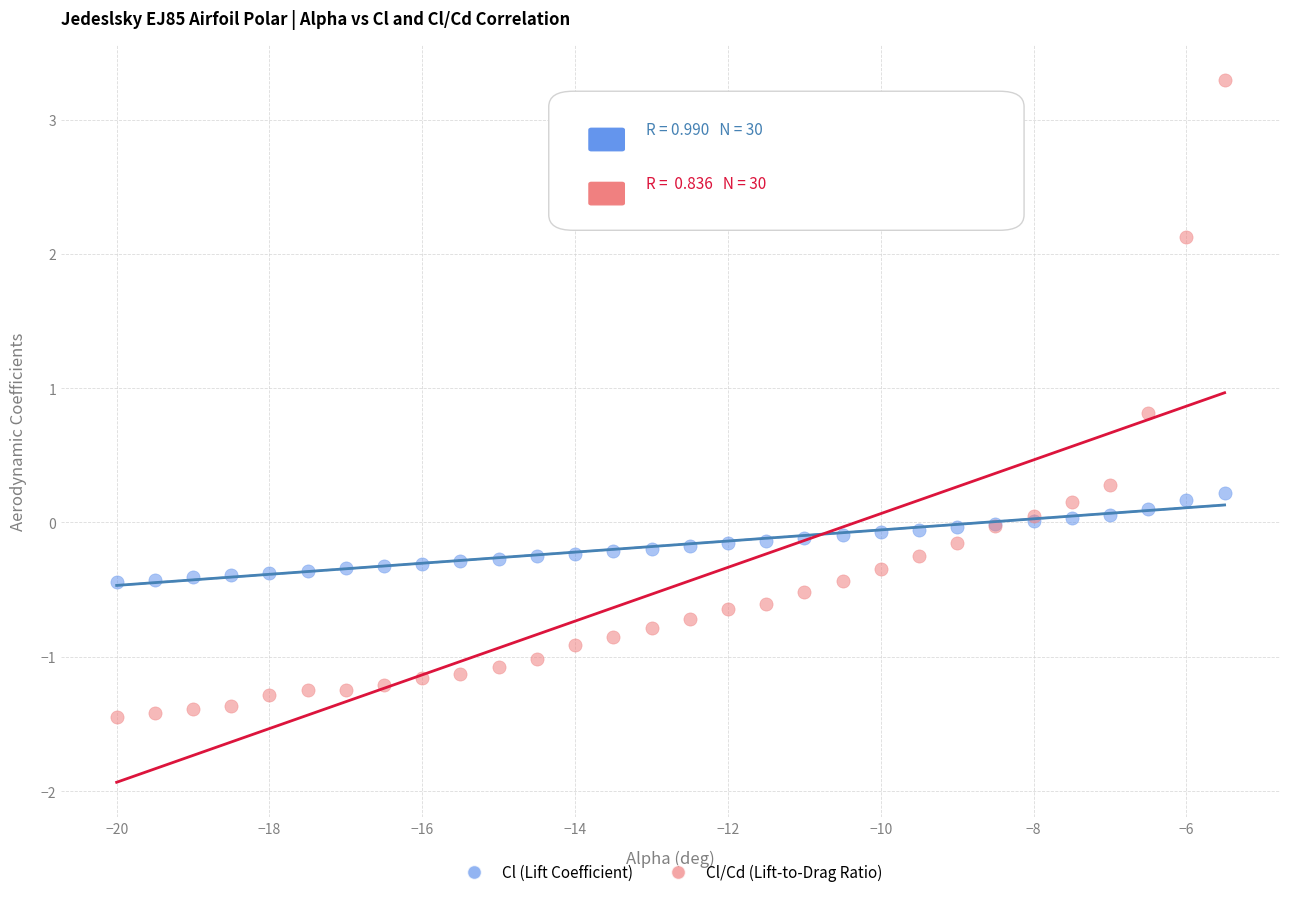

Which series contains the lowest Y value?

Cl/Cd (Lift-to-Drag Ratio)